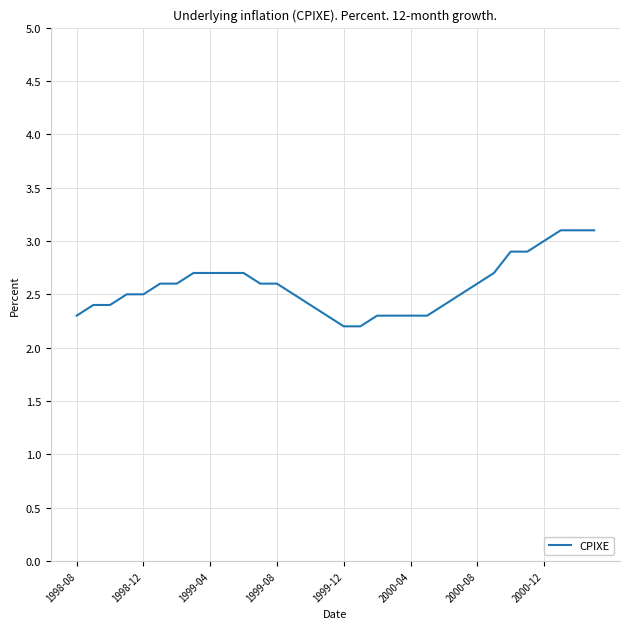

What is the maximum value shown in the chart?

3.1